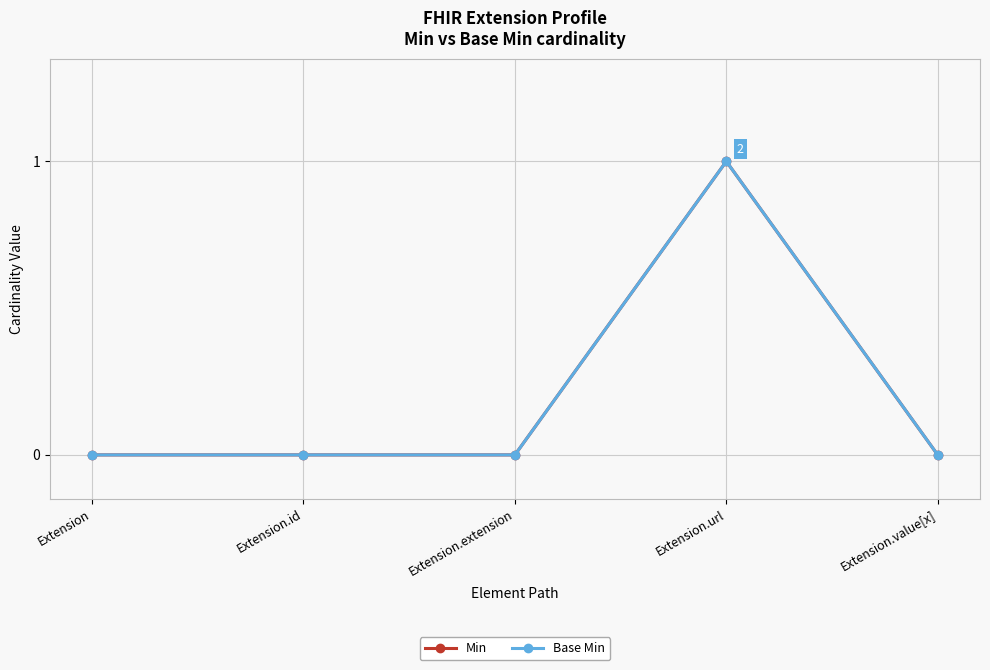

True or false: Base Min and Min cross at least once.

False